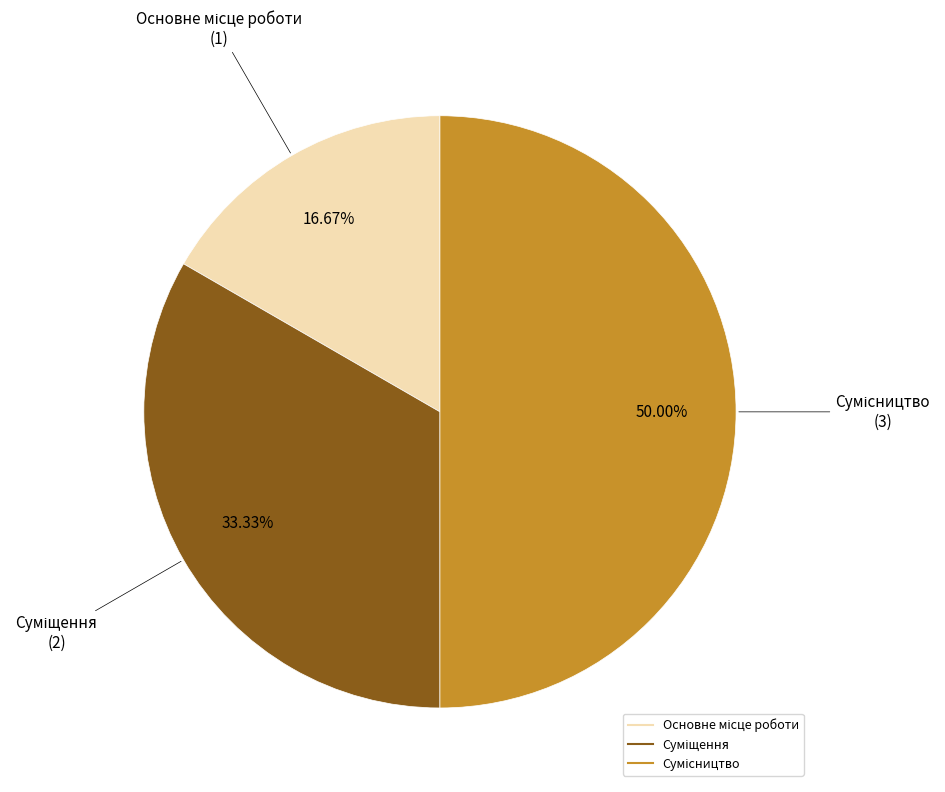

What portion of the pie excludes Основне місце роботи?

83.3%